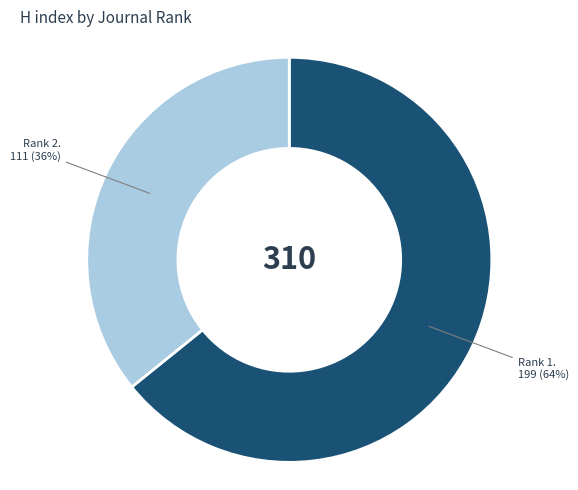

To the nearest percent, what is the difference between the largest and smallest slice percentages?

28%